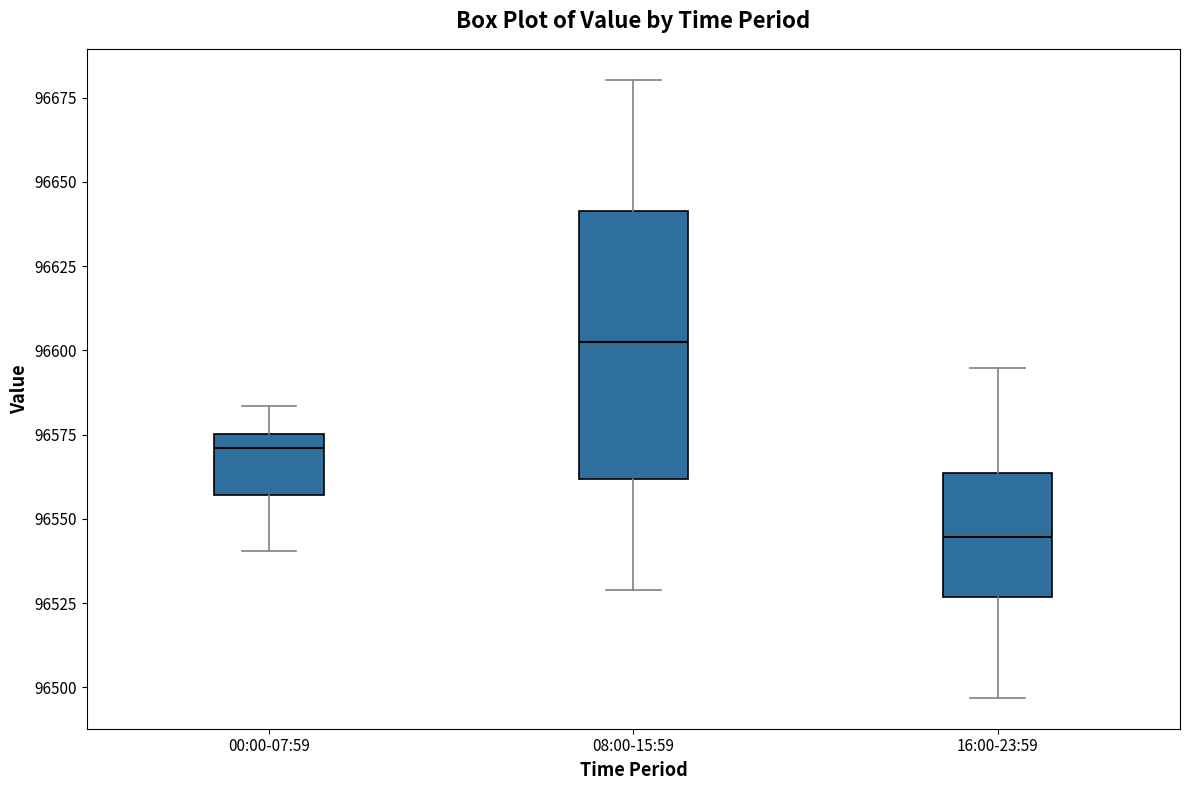

Reading left to right, transcribe this box plot: for each box, give where its median line is, the range the box spans, and where its two whiskers end, as read against the y-axis. The values are not printed on the chart, so give them approximately, as read against the axis.

00:00-07:59: median 96570, box 96555 to 96575, whiskers 96540 to 96585
08:00-15:59: median 96600, box 96560 to 96640, whiskers 96530 to 96680
16:00-23:59: median 96545, box 96525 to 96565, whiskers 96495 to 96595